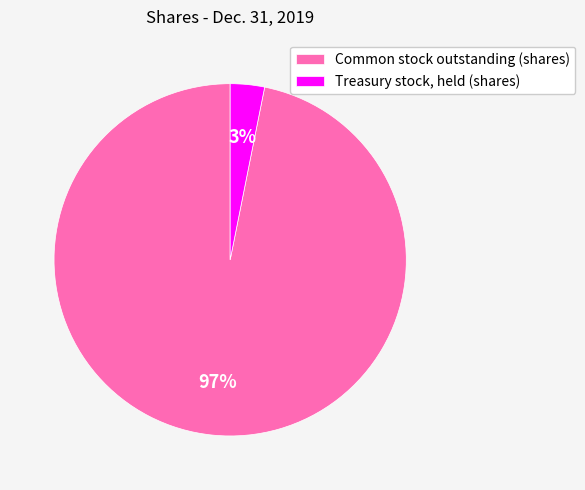

How many segments does this pie chart have?

2